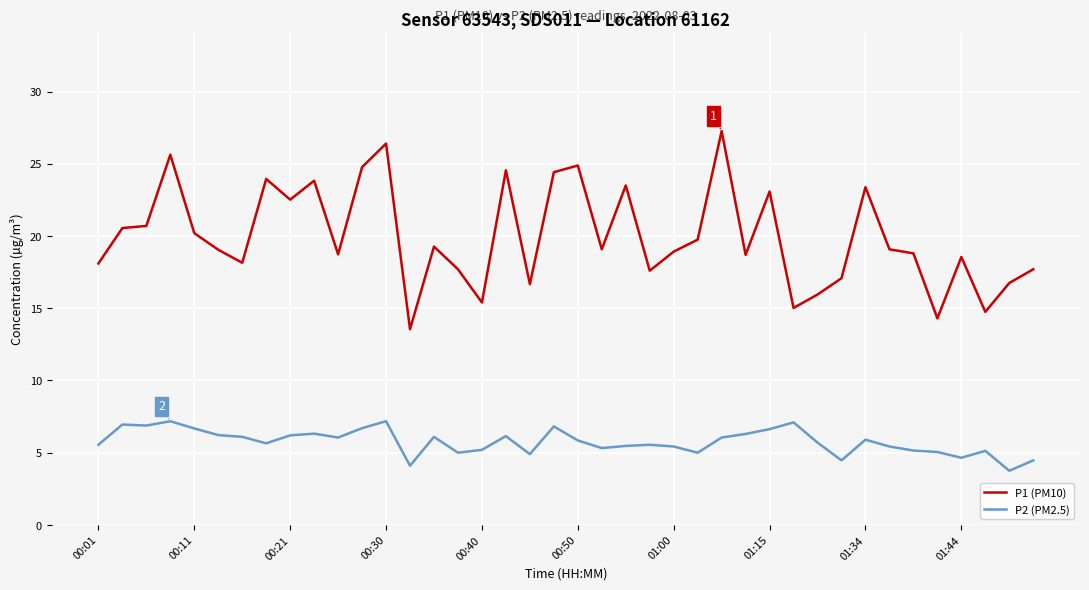

What is the lowest value of the P1 (PM10) series?

13.6